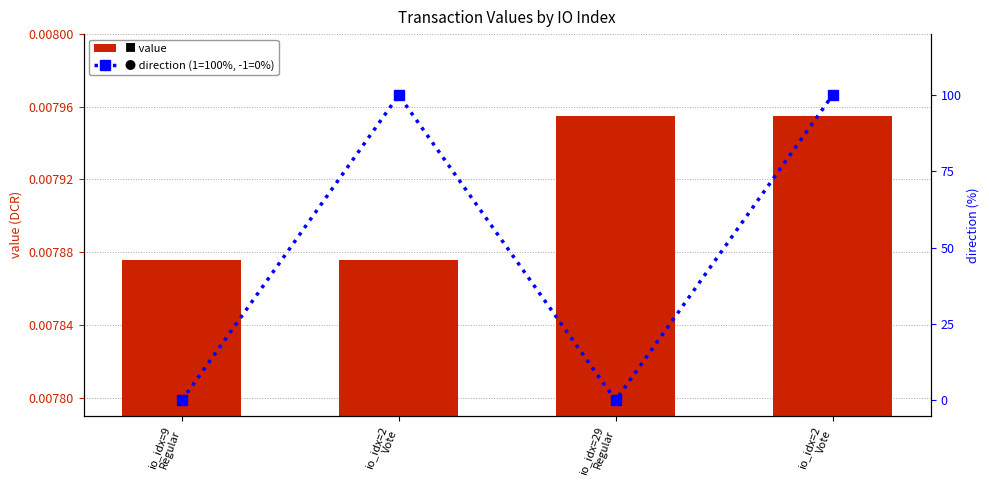

Which label corresponds to the largest value in the chart?

io_idx=2
Vote